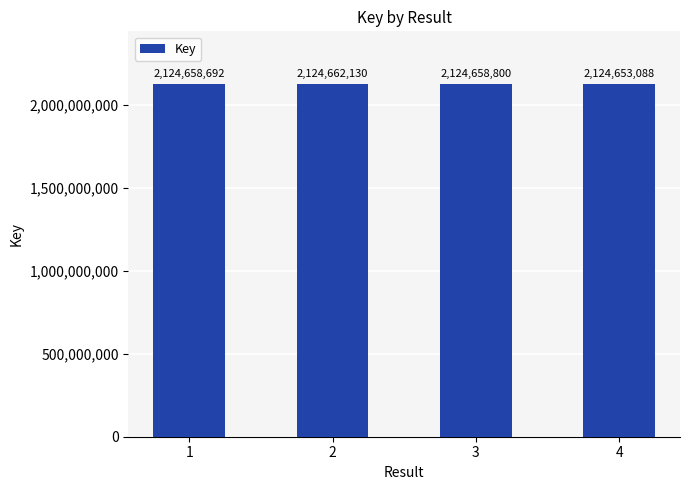

How many values are below 2124658800?

2